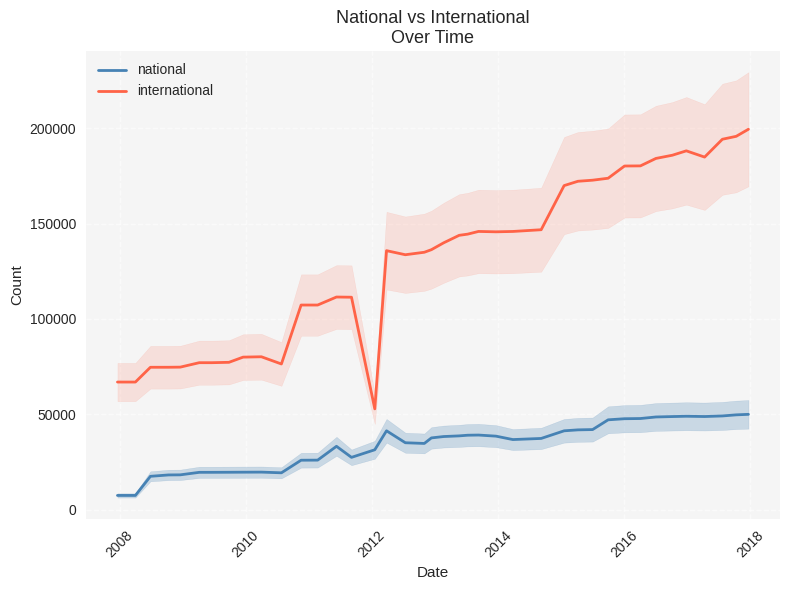

True or false: national and international cross at least once.

False